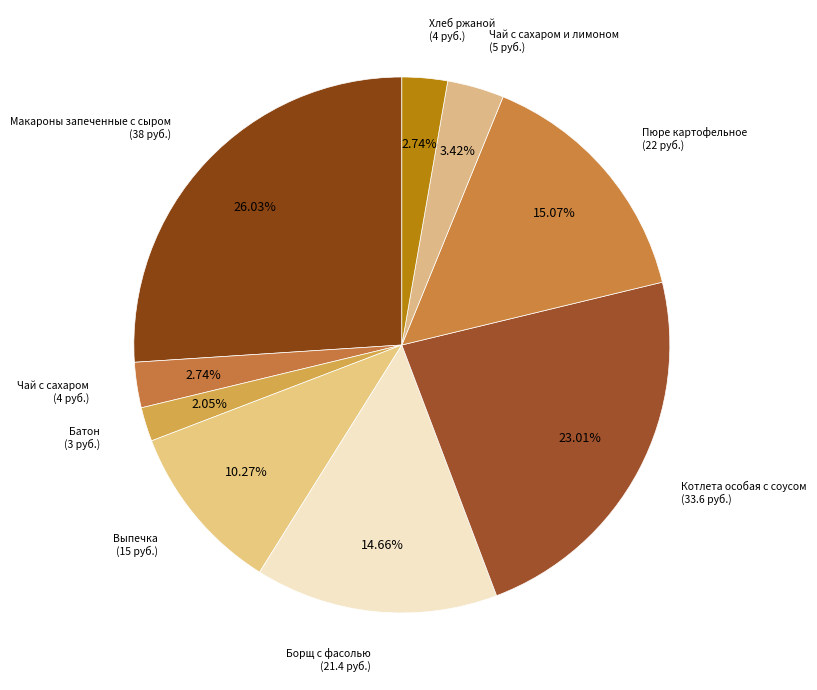

How many slices are in this pie chart?

9